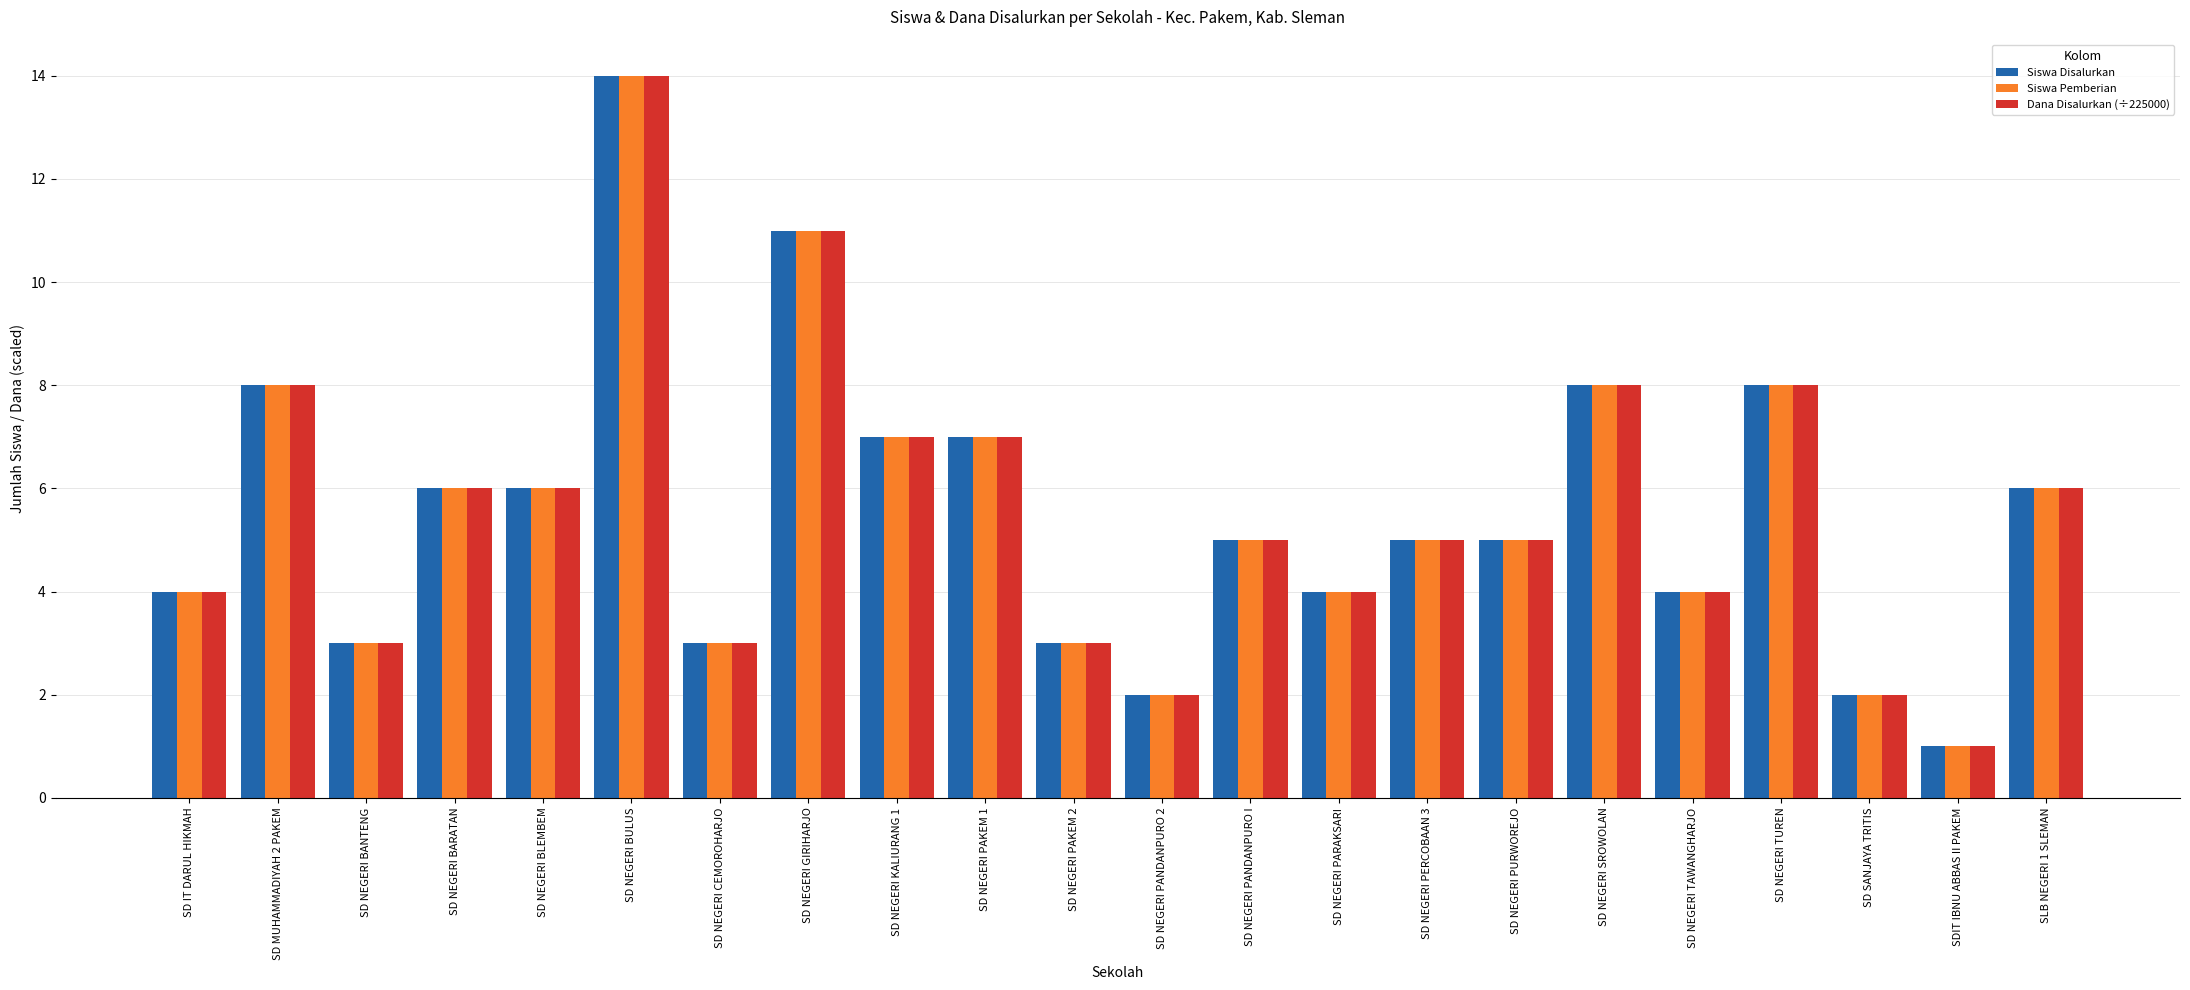

What is the difference between the maximum and minimum values in the Siswa Disalurkan series?

13